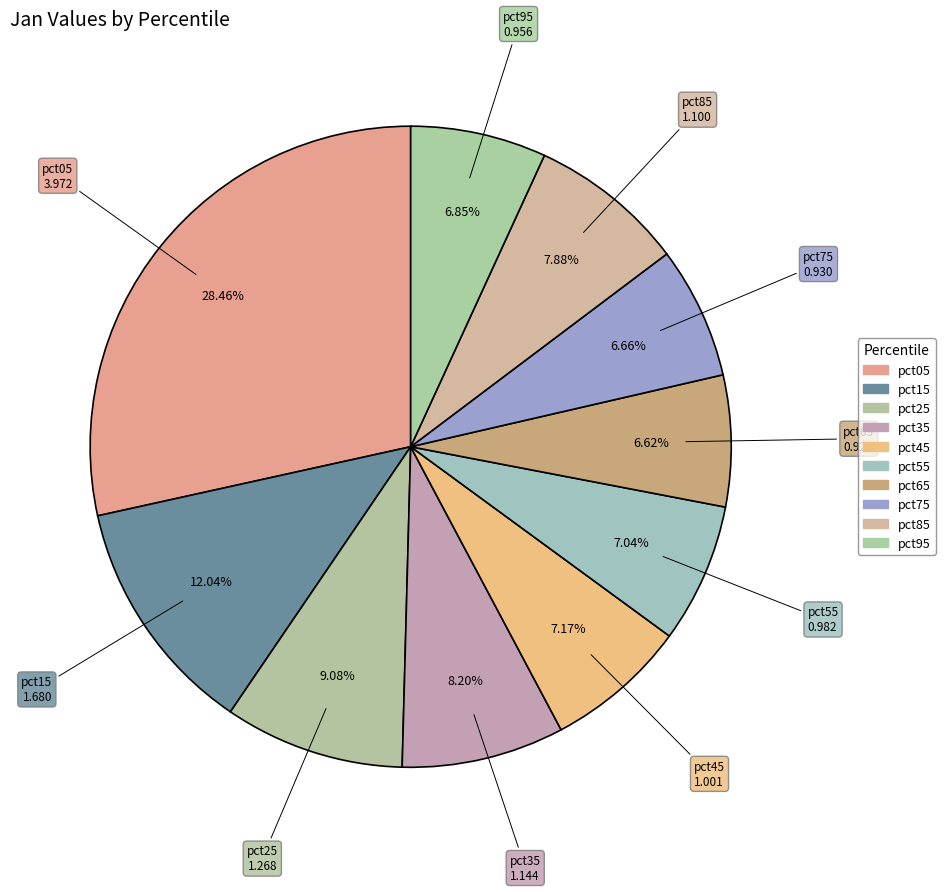

What is the ratio of the value at pct65 to the value at pct45?

0.9